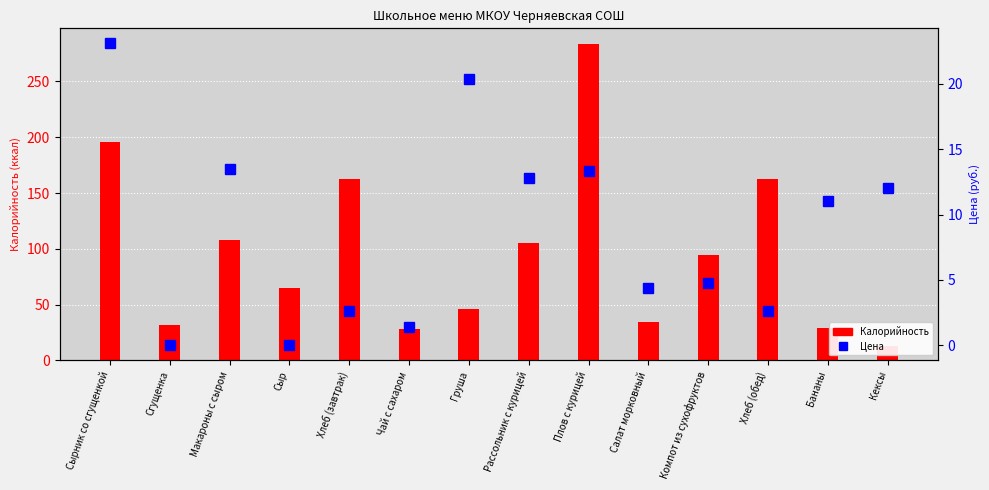

What is the average value of the Цена series?

8.7